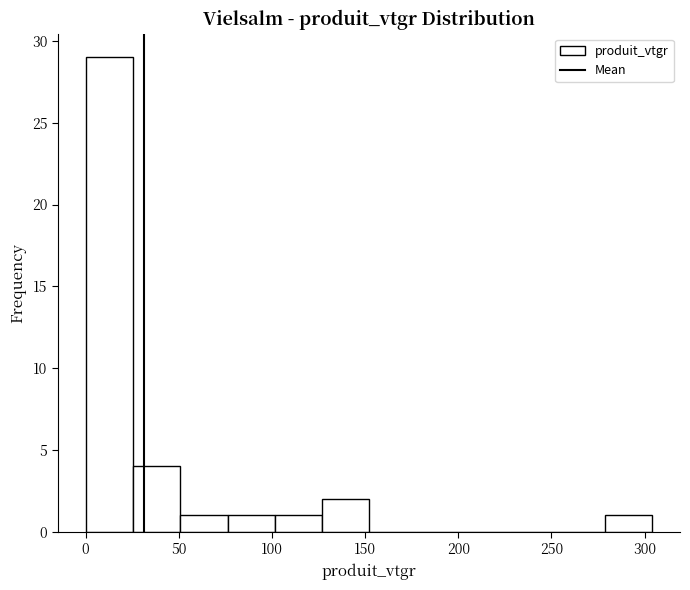

Reading left to right, transcribe this chart: for each bar, give the range it covers on the x-axis and its height. Neither the bar edges nor the heights are printed on the chart, so give them approximately, as read against the axes.

0 to 25: 29
25 to 50: 4
50 to 75: 1
75 to 100: 1
100 to 125: 1
125 to 150: 2
150 to 175: 0
175 to 205: 0
205 to 230: 0
230 to 255: 0
255 to 280: 0
280 to 305: 1